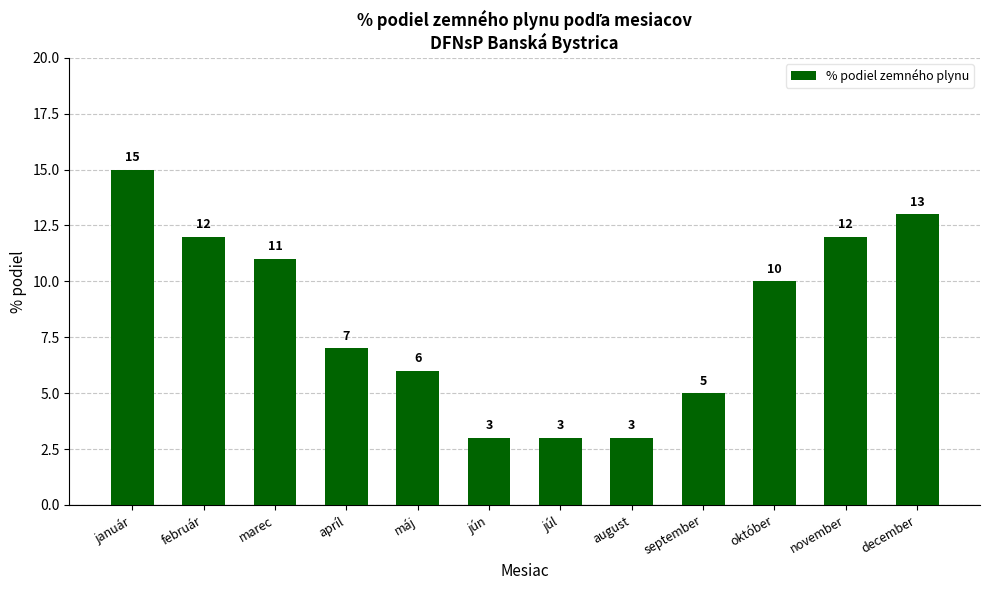

Which category has the highest value across all series?

január